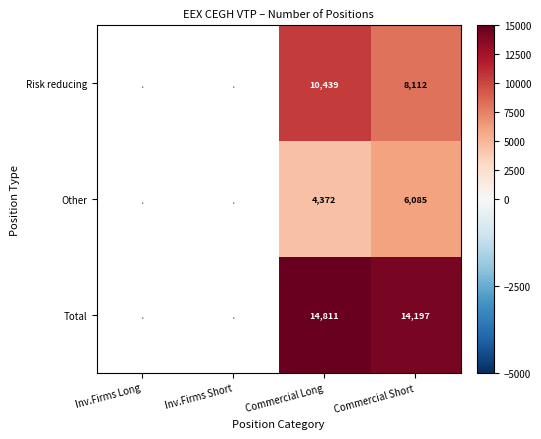

Which category has the highest value across all series?

Commercial Long